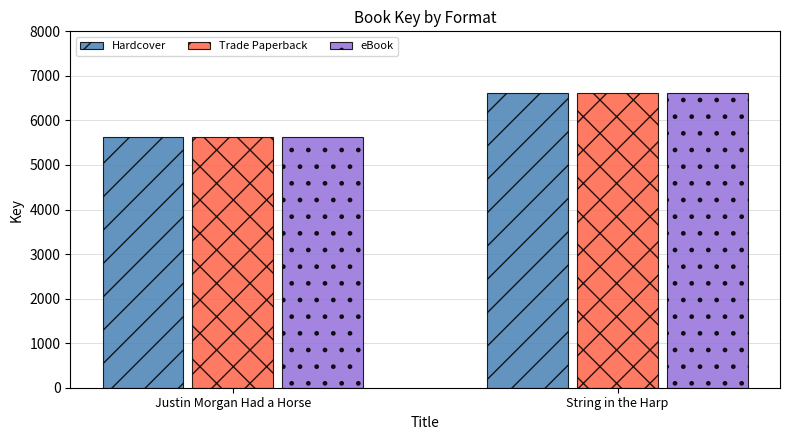

At which category is the sum across all series the highest?

String in the Harp